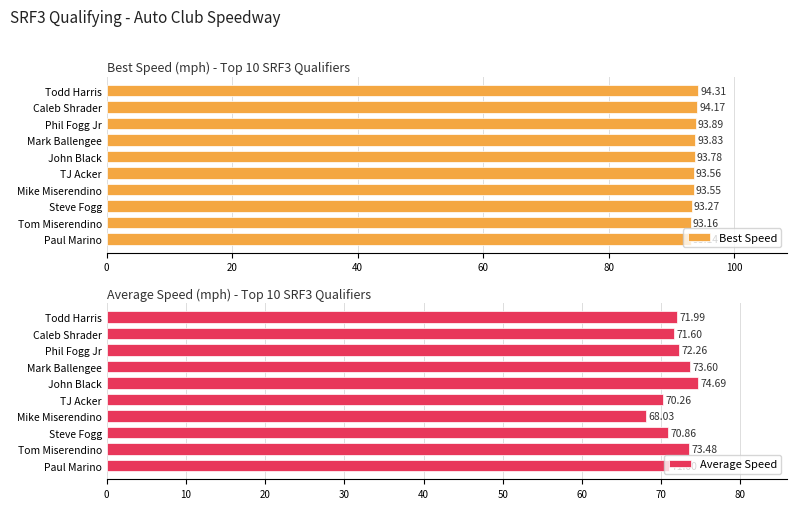

True or false: Average Speed has a value of 71.0 at Paul Marino.

True